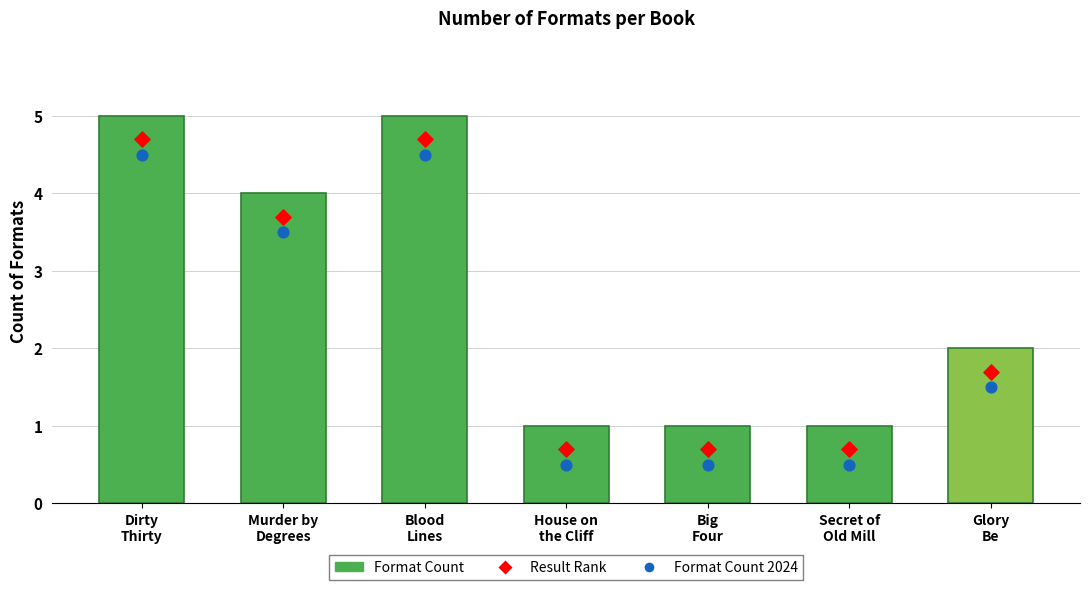

At which category is the sum across all series the highest?

Dirty
Thirty